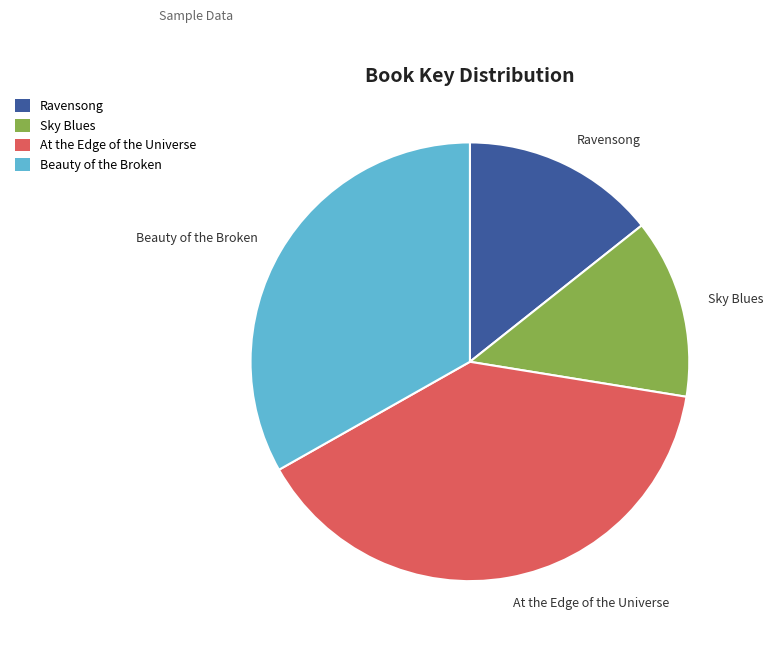

Approximately how many times larger is the value at Ravensong compared to Sky Blues?

1.1